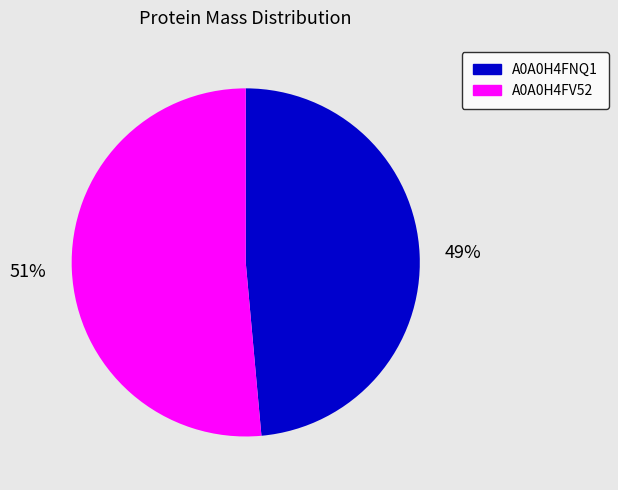

Does any single category account for the majority?

Yes